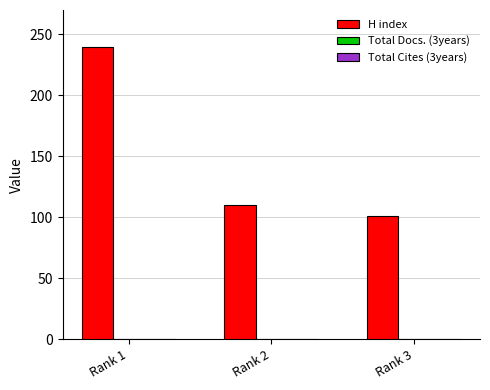

Which category has the lowest value across all series?

Rank 3